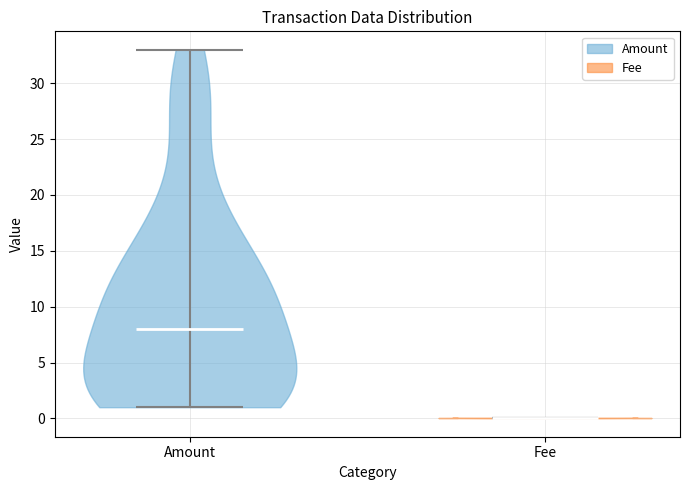

Reading left to right, read every violin against the y-axis: where its median line is, and the lowest and highest points it reaches. The values are not printed on the chart, so give them approximately, as read against the axis.

Amount: median line 8, lowest point 1, highest point 33
Fee: median line 0, lowest point 0, highest point 0